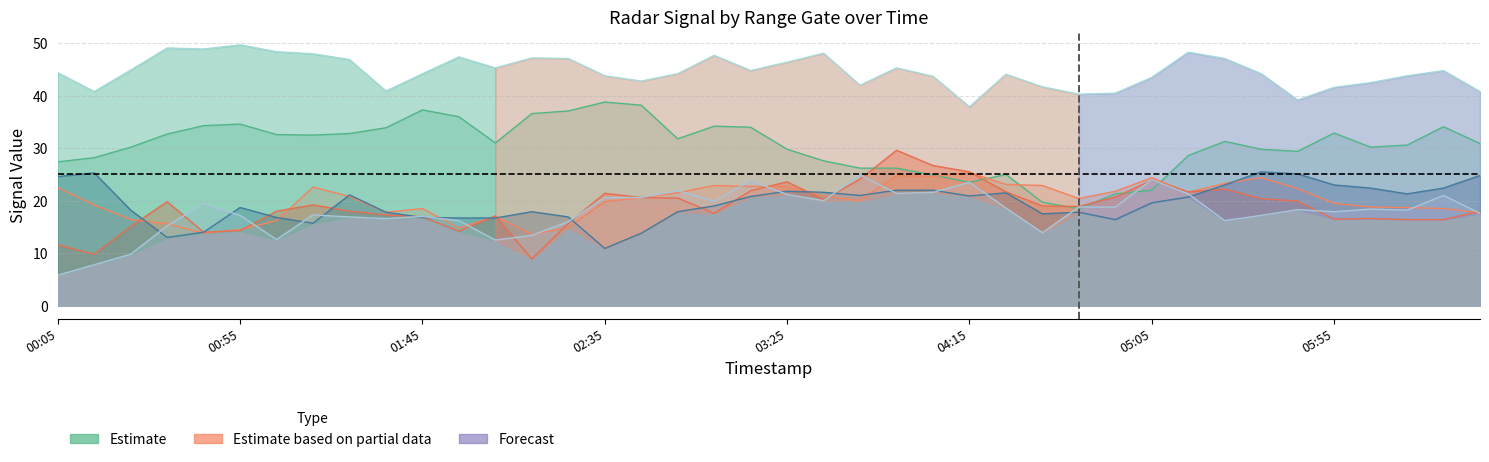

True or false: 3.034 has more than 2 points higher than both neighbors.

True